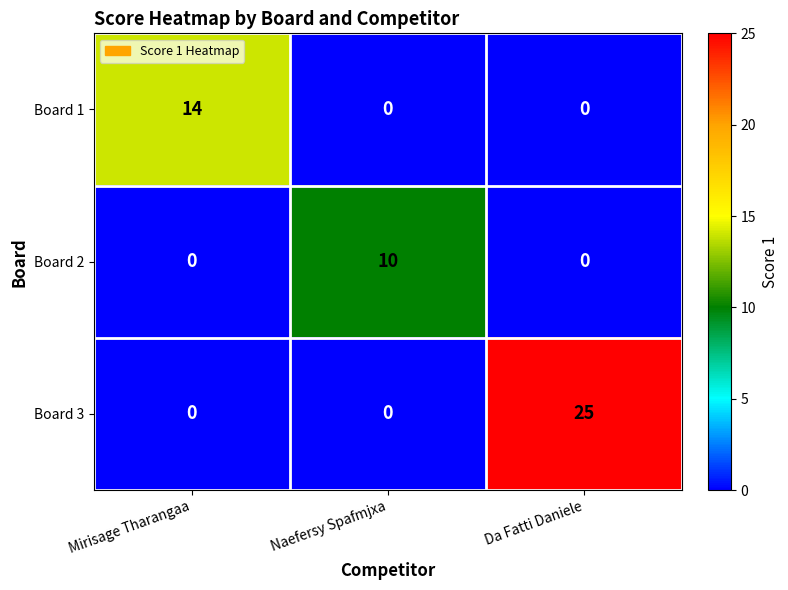

Reading left to right, list all the values displayed in this chart.

Board 1: Mirisage Tharangaa=14	Naefersy Spafmjxa=0	Da Fatti Daniele=0
Board 2: Mirisage Tharangaa=0	Naefersy Spafmjxa=10	Da Fatti Daniele=0
Board 3: Mirisage Tharangaa=0	Naefersy Spafmjxa=0	Da Fatti Daniele=25